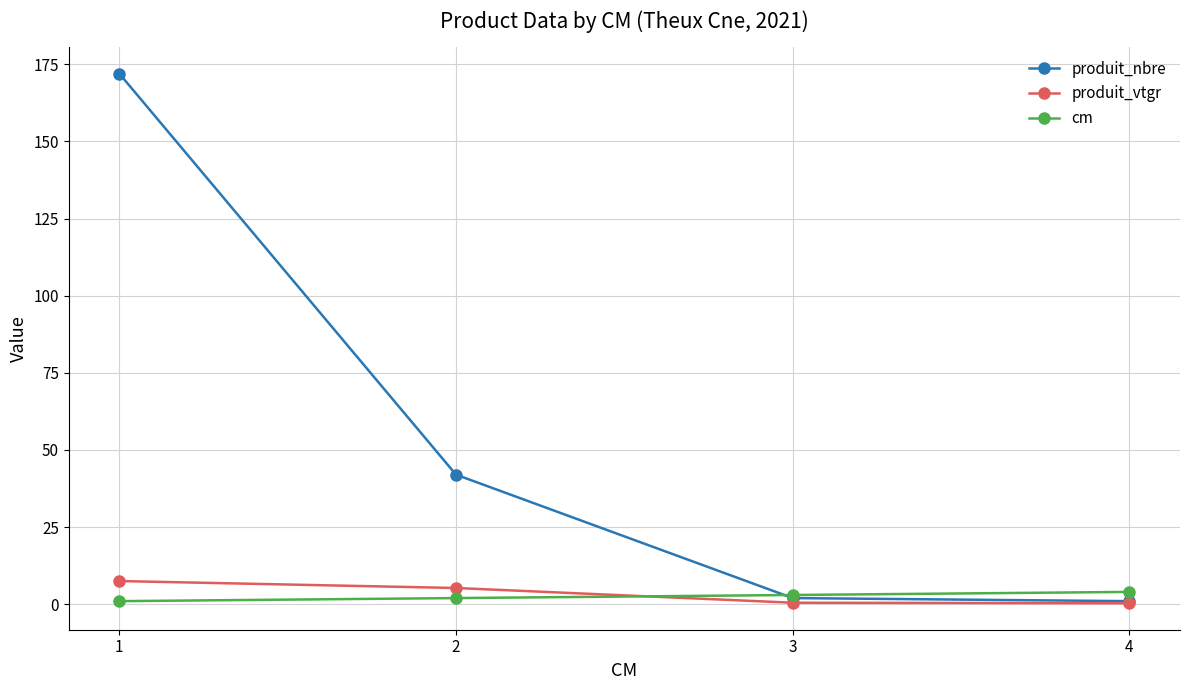

True or false: cm has more than 2 interior local peaks.

False